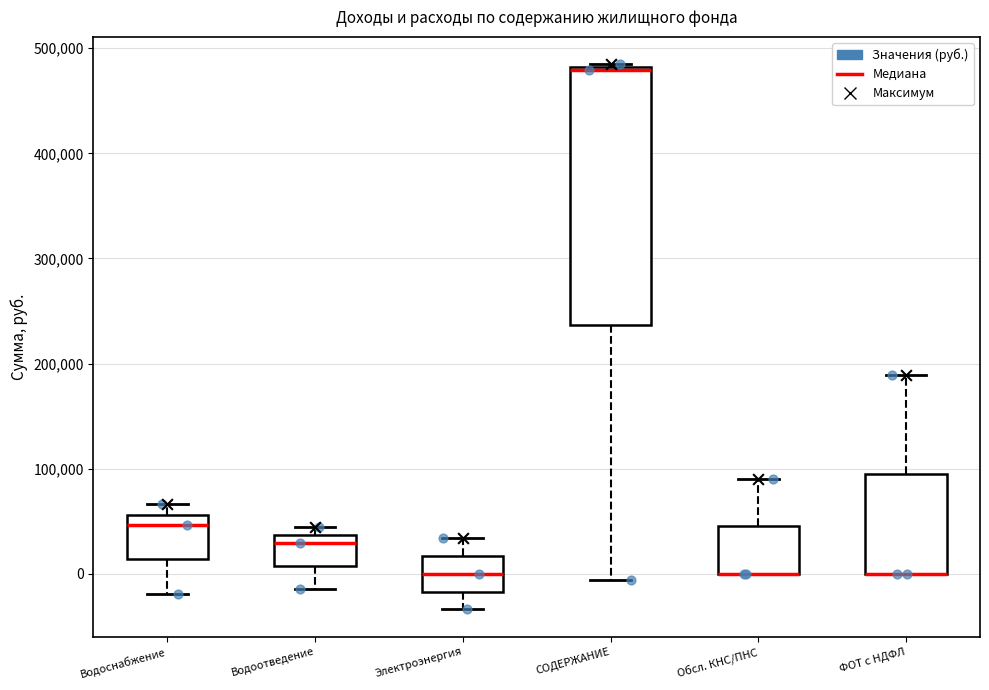

Reading left to right, transcribe this box plot: for each box, give where its median line is, the range the box spans, and where its two whiskers end, as read against the y-axis. The values are not printed on the chart, so give them approximately, as read against the axis.

Водоснабжение: median 50000, box 10000 to 60000, whiskers -20000 to 70000
Водоотведение: median 30000, box 10000 to 40000, whiskers -10000 to 40000 (just above the box's upper edge)
Электроэнергия: median 0, box -20000 to 20000, whiskers -30000 to 30000
СОДЕРЖАНИЕ: median 480000, box 240000 to 480000, whiskers -10000 to 480000
Обсл. КНС/ПНС: median 0 (drawn on the box's lower edge), box 0 to 50000, whiskers 0 to 90000
ФОТ с НДФЛ: median 0 (drawn on the box's lower edge), box 0 to 90000, whiskers 0 to 190000